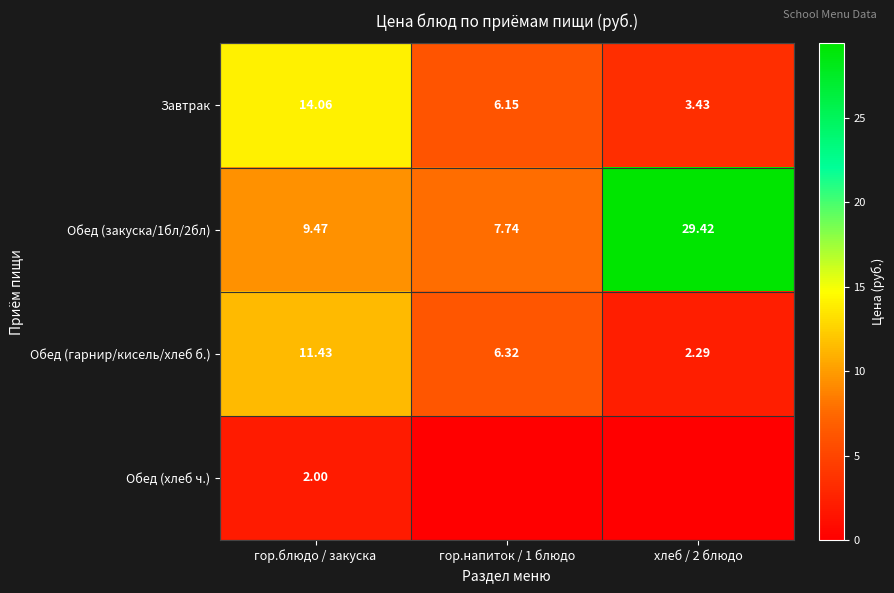

How many data points in Обед (закуска/1бл/2бл) are less than 9?

1